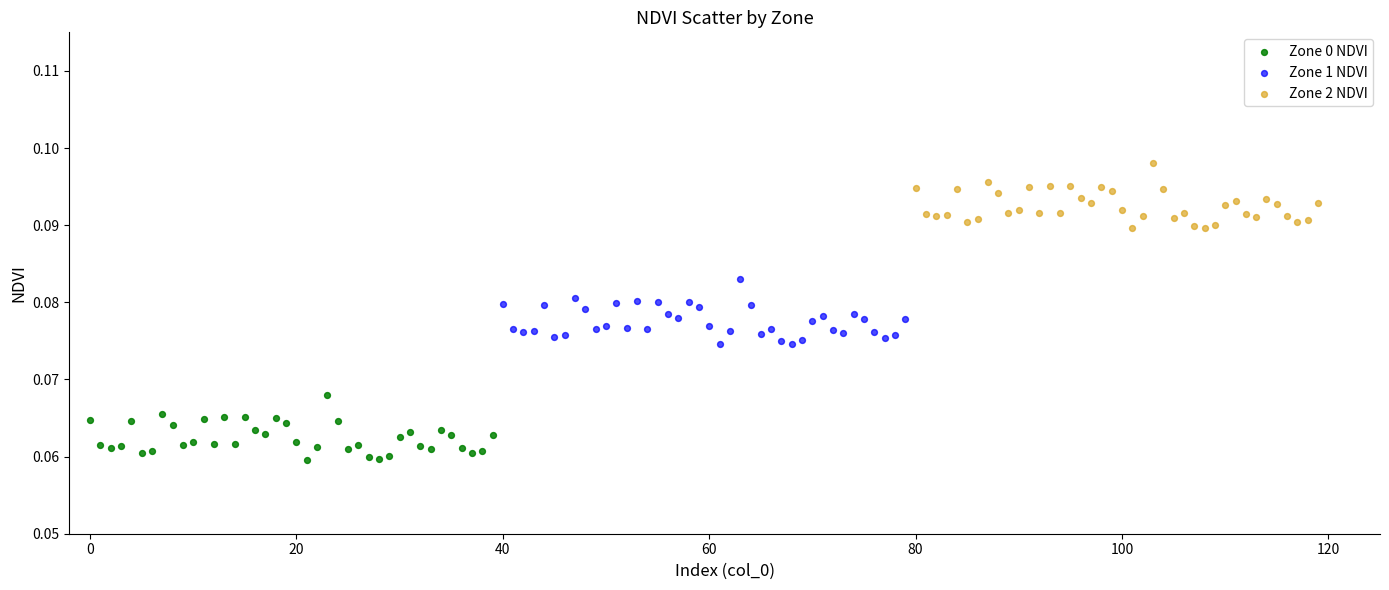

Which series reaches the minimum Y coordinate?

Zone 0 NDVI